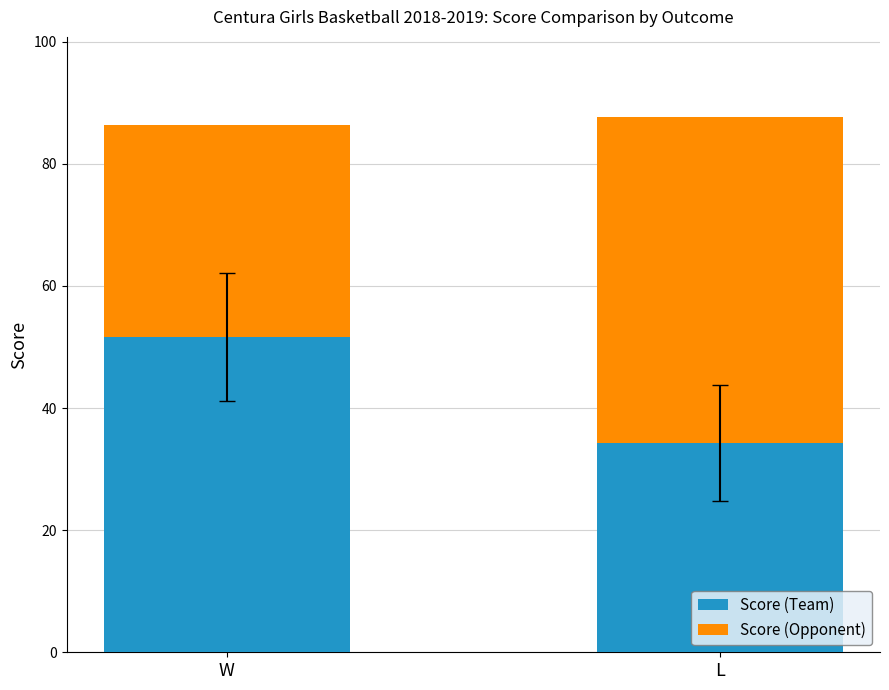

Does the chart contain any negative values?

No